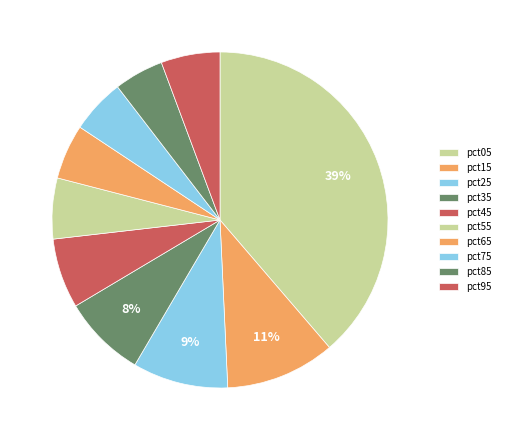

Count the number of slices in the pie.

10